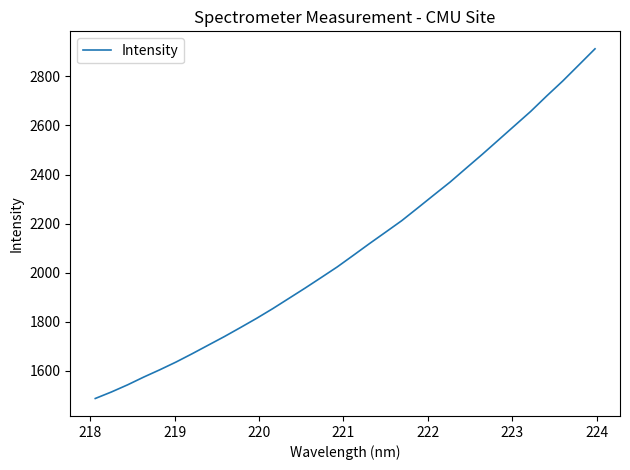

What is the smallest value displayed?

1486.5